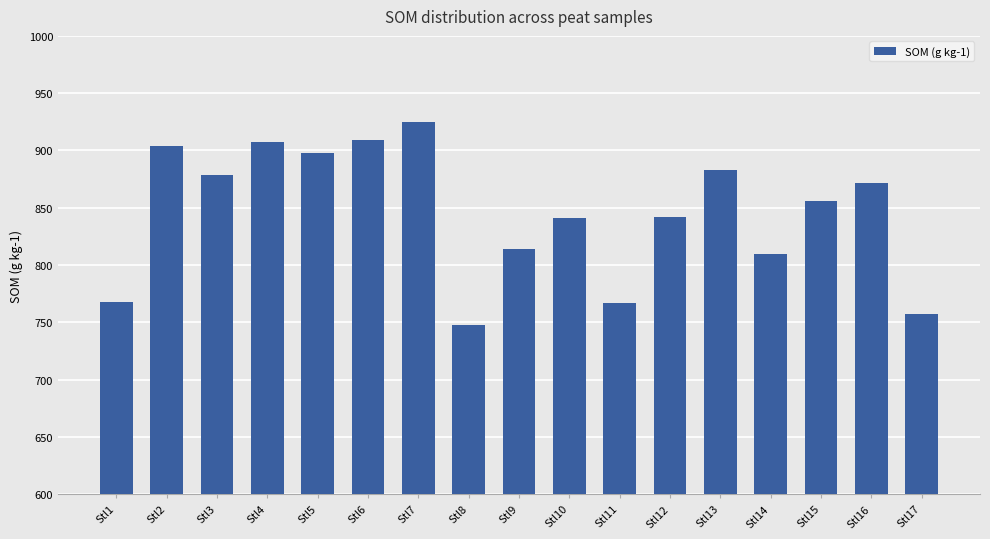

Does the chart contain any negative values?

No